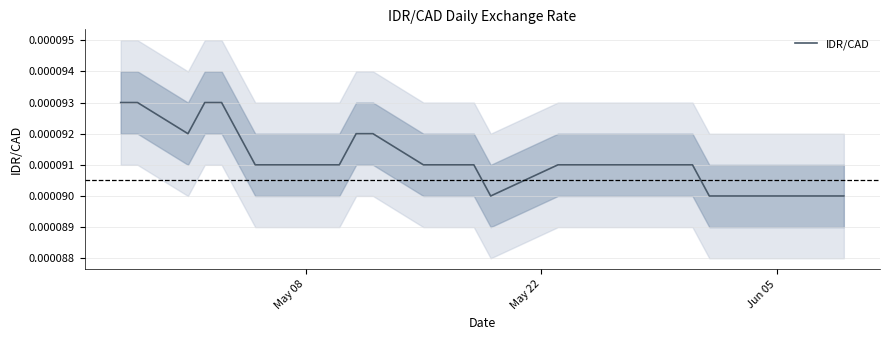

How many lines are shown in the chart?

1